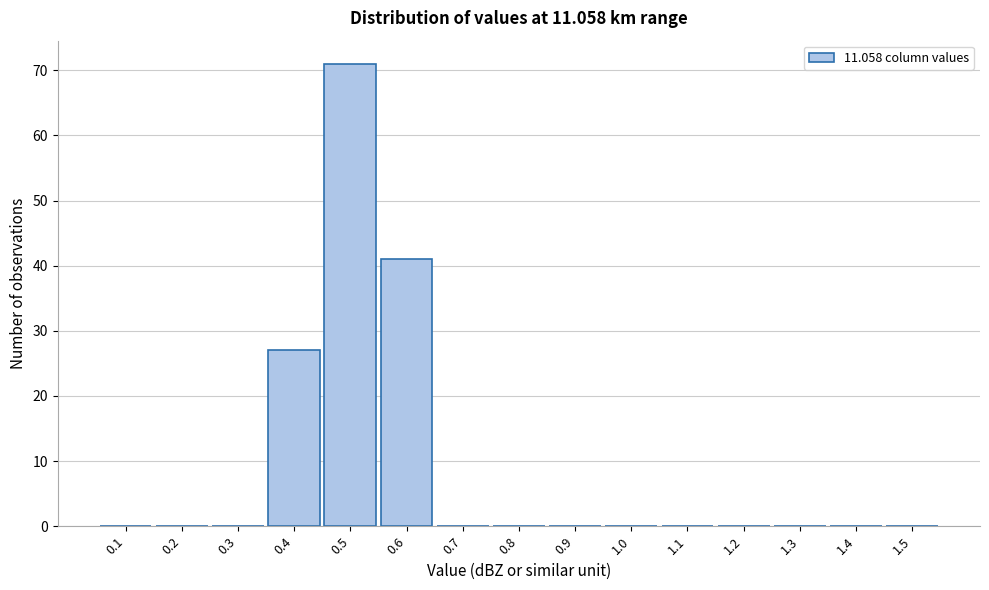

Reading left to right, list all the values displayed in this chart.

0.1=0	0.2=0	0.3=0	0.4=27	0.5=71	0.6=41	0.7=0	0.8=0	0.9=0	1.0=0	1.1=0	1.2=0	1.3=0	1.4=0	1.5=0